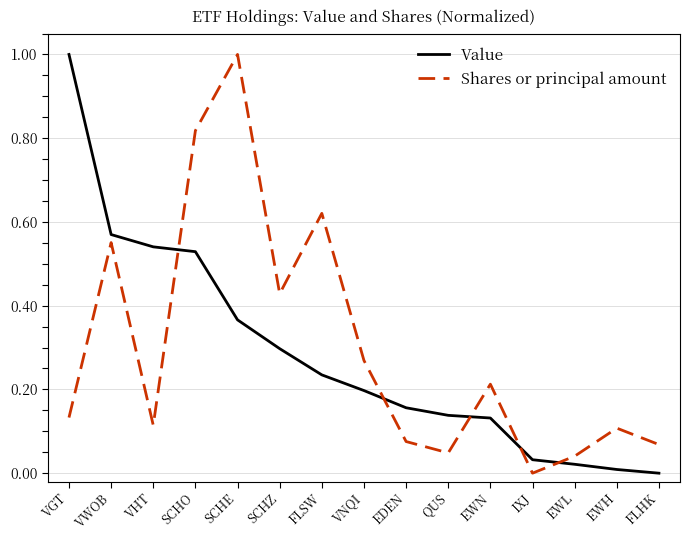

Which category has the lowest value in the Shares or principal amount series?

IXJ